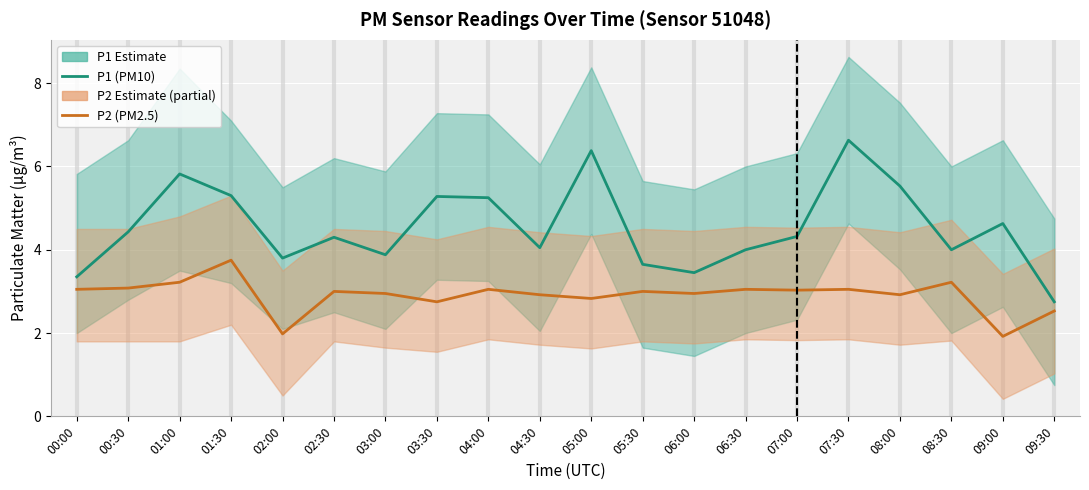

Where is P2 (PM2.5) nearest to the value 2?

02:00